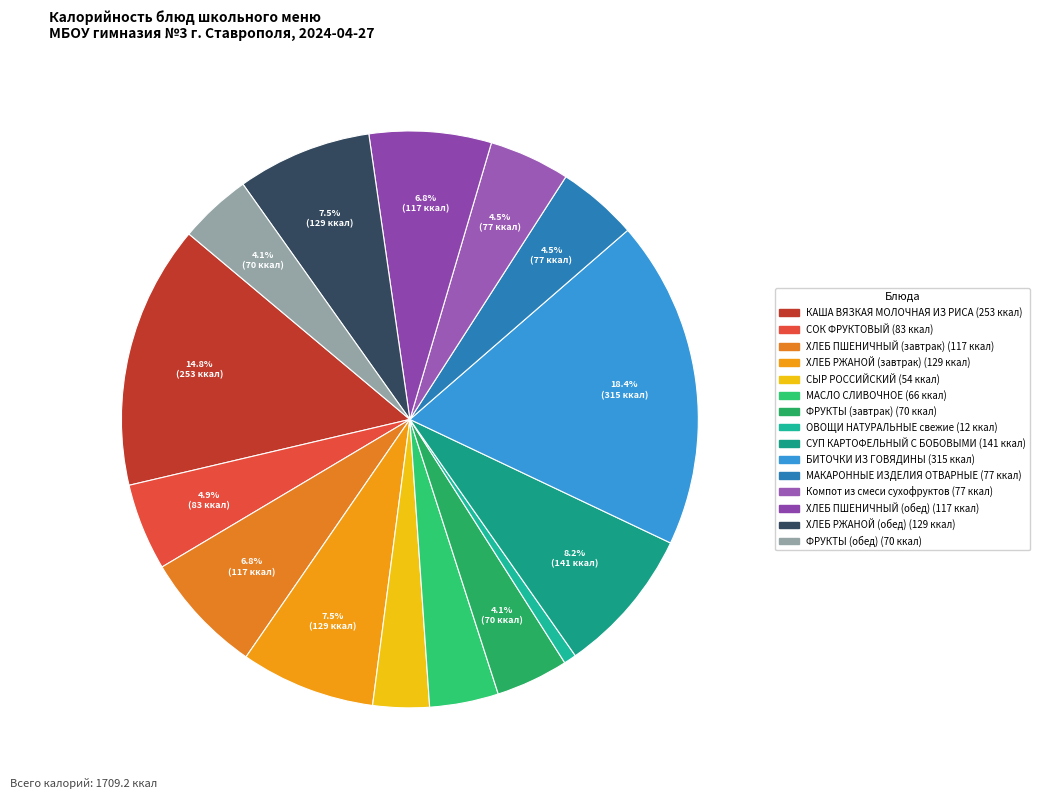

Rank the categories by value from highest to lowest.

БИТОЧКИ ИЗ ГОВЯДИНЫ, КАША ВЯЗКАЯ МОЛОЧНАЯ ИЗ РИСА, СУП КАРТОФЕЛЬНЫЙ С БОБОВЫМИ, ХЛЕБ РЖАНОЙ (завтрак), ХЛЕБ РЖАНОЙ (обед), ХЛЕБ ПШЕНИЧНЫЙ (завтрак), ХЛЕБ ПШЕНИЧНЫЙ (обед), СОК ФРУКТОВЫЙ, МАКАРОННЫЕ ИЗДЕЛИЯ ОТВАРНЫЕ, Компот из смеси сухофруктов, ФРУКТЫ (завтрак), ФРУКТЫ (обед), МАСЛО СЛИВОЧНОЕ, СЫР РОССИЙСКИЙ, ОВОЩИ НАТУРАЛЬНЫЕ свежие